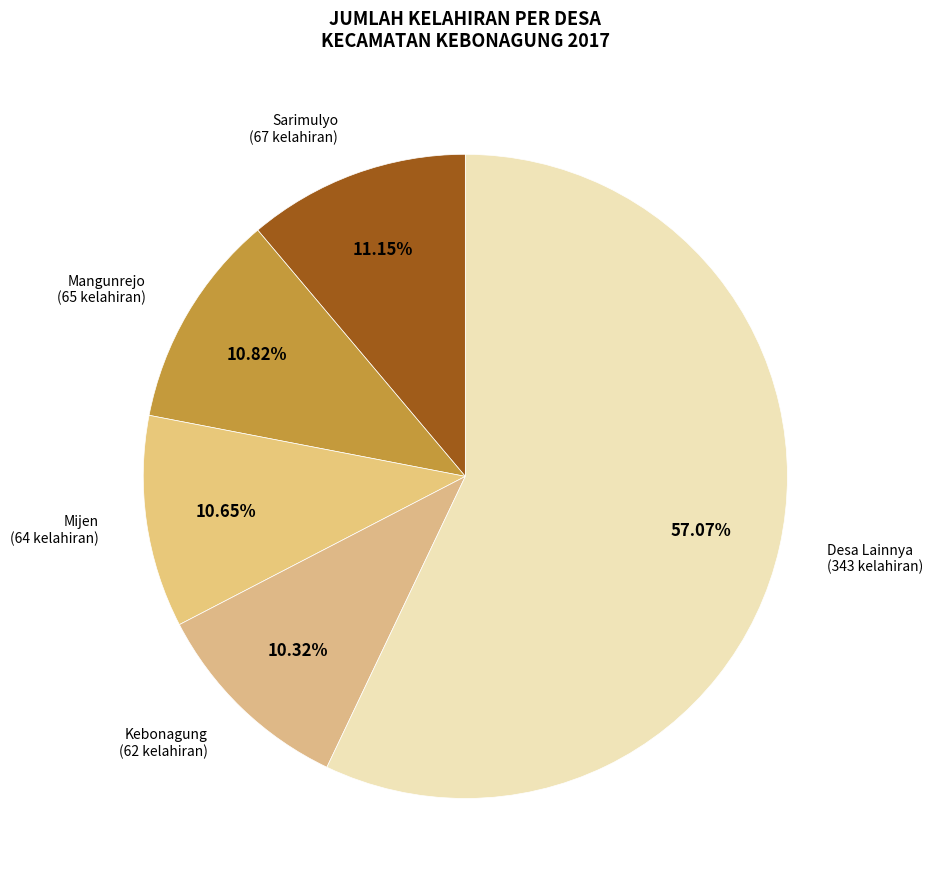

How many segments does this pie chart have?

5